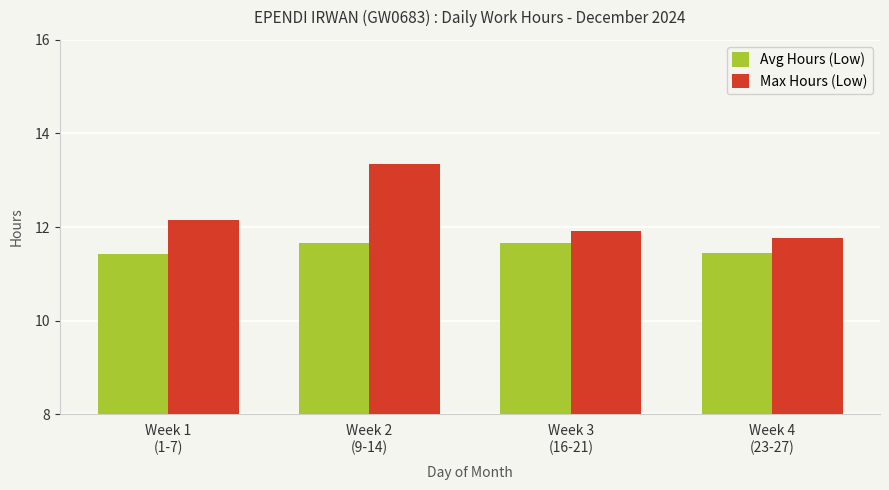

Reading right to left, transcribe all the data shown in this chart.

Avg Hours (Low): 11.4	11.7	11.7	11.4
Max Hours (Low): 11.8	11.9	13.3	12.2